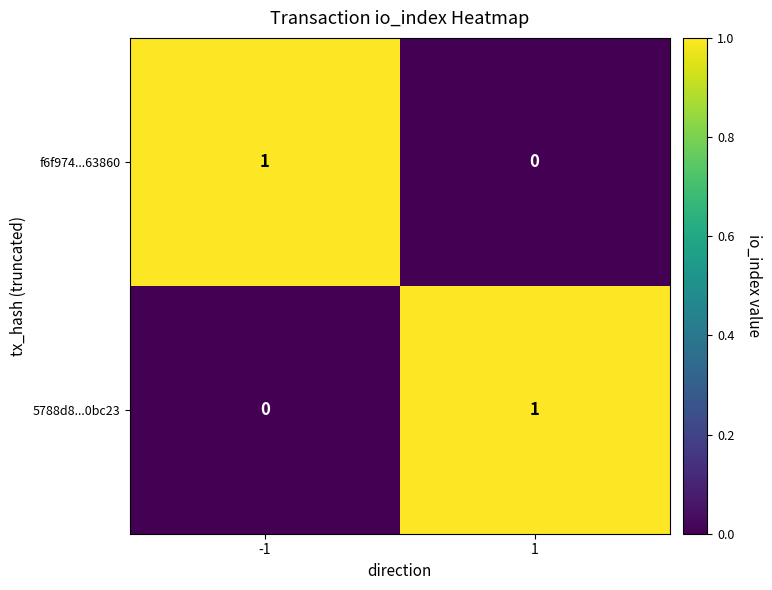

How many data points does each series have?

2